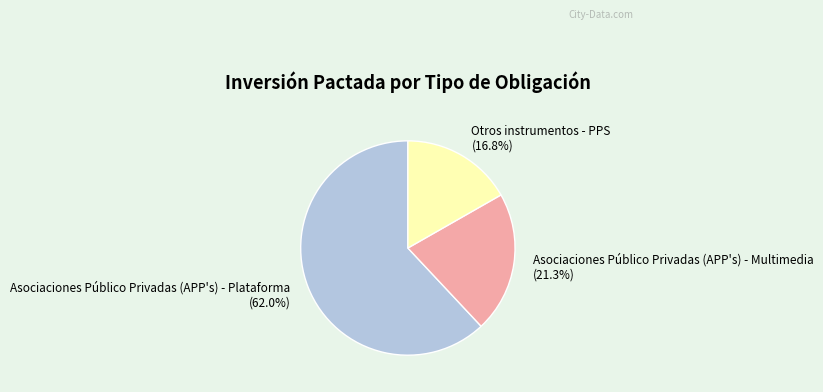

Approximately how many times larger is the value at Asociaciones Público Privadas (APP's) - Plataforma compared to Asociaciones Público Privadas (APP's) - Multimedia?

2.9